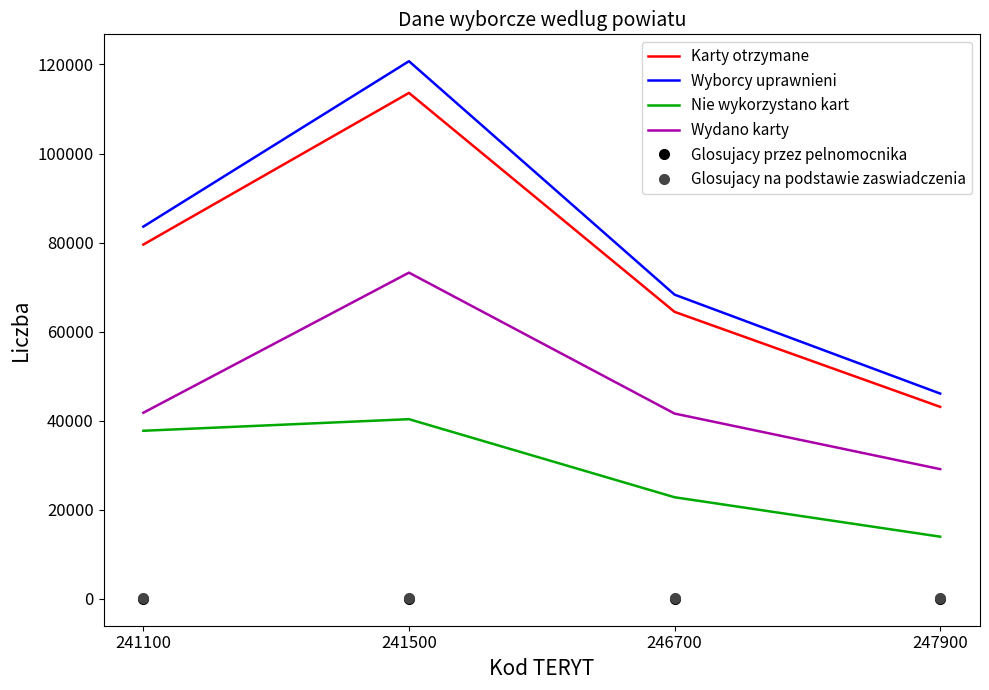

True or false: Wyborcy uprawnieni and Nie wykorzystano kart intersect in this chart.

False